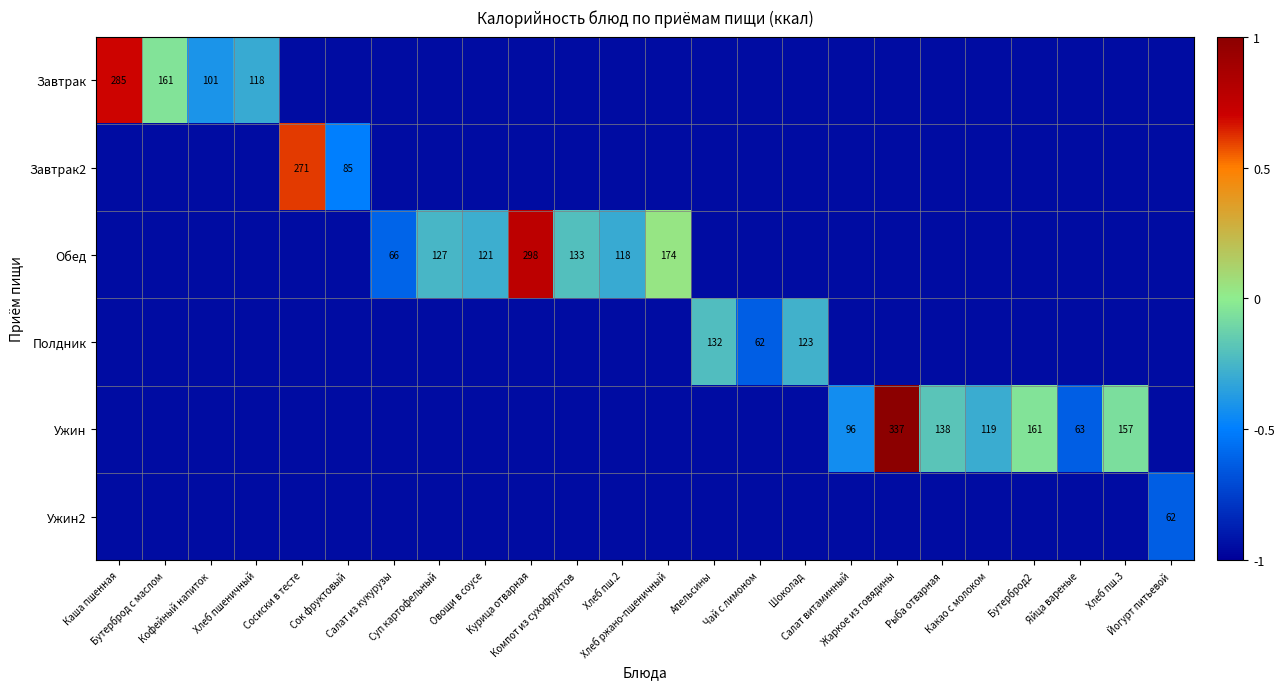

What is the approximate value of Ужин2 at Хлеб пшеничный?

-0.9